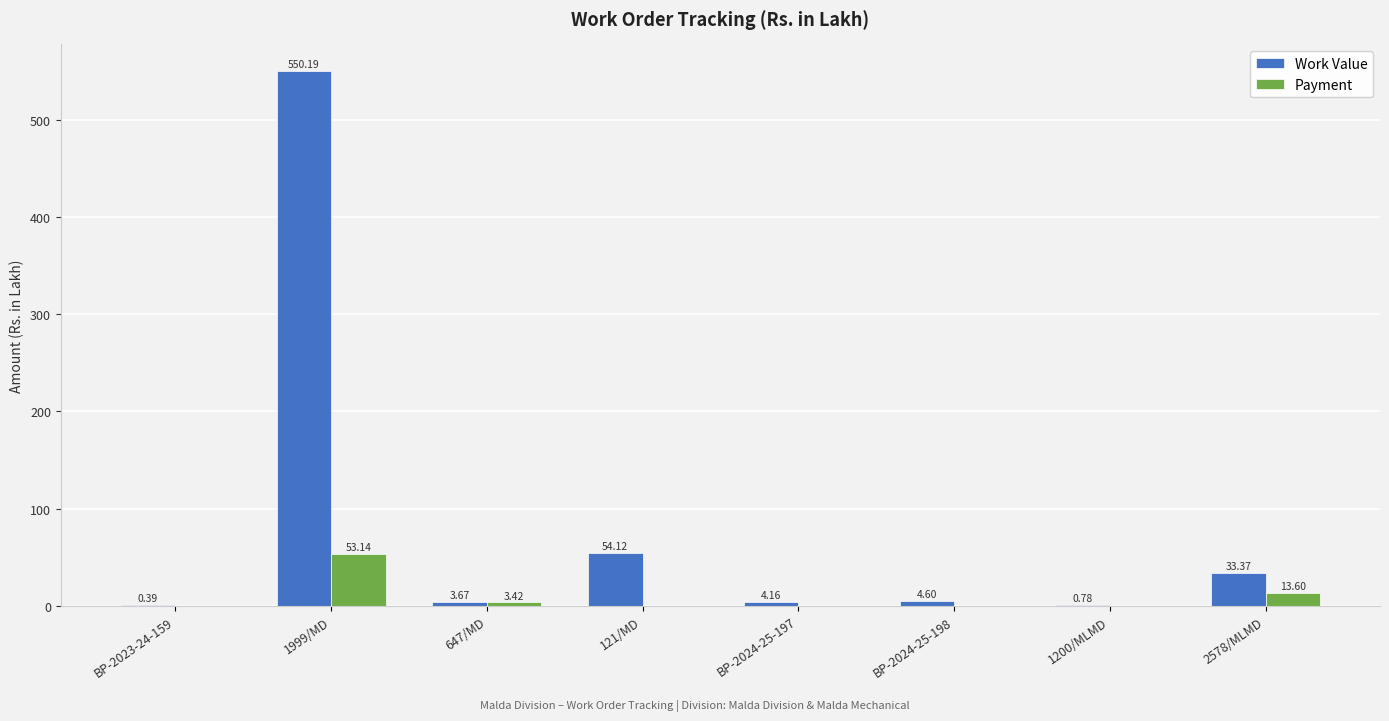

Which category has the highest value in the Work Value series?

1999/MD